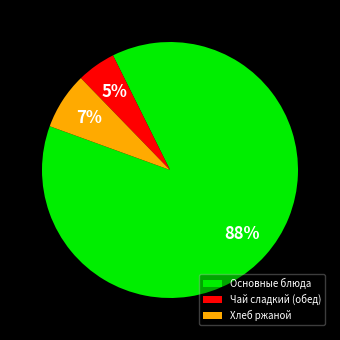

Combined, do Хлеб ржаной and Чай сладкий (обед) account for over 50%?

No